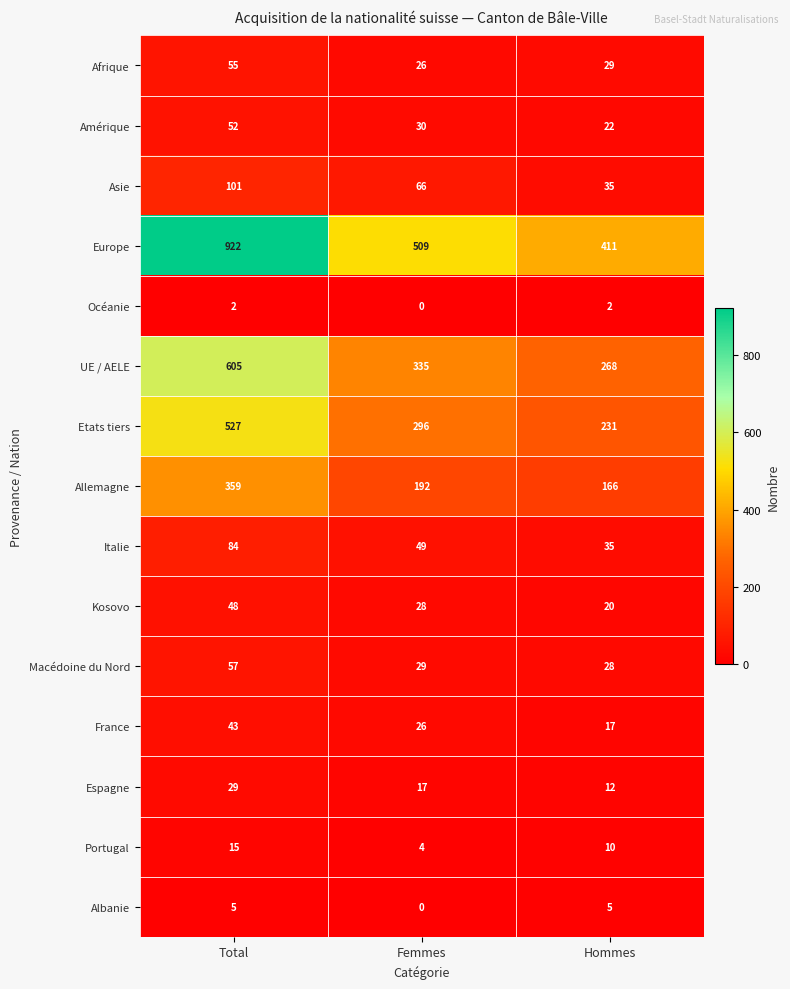

At which category is the sum across all series the highest?

Total